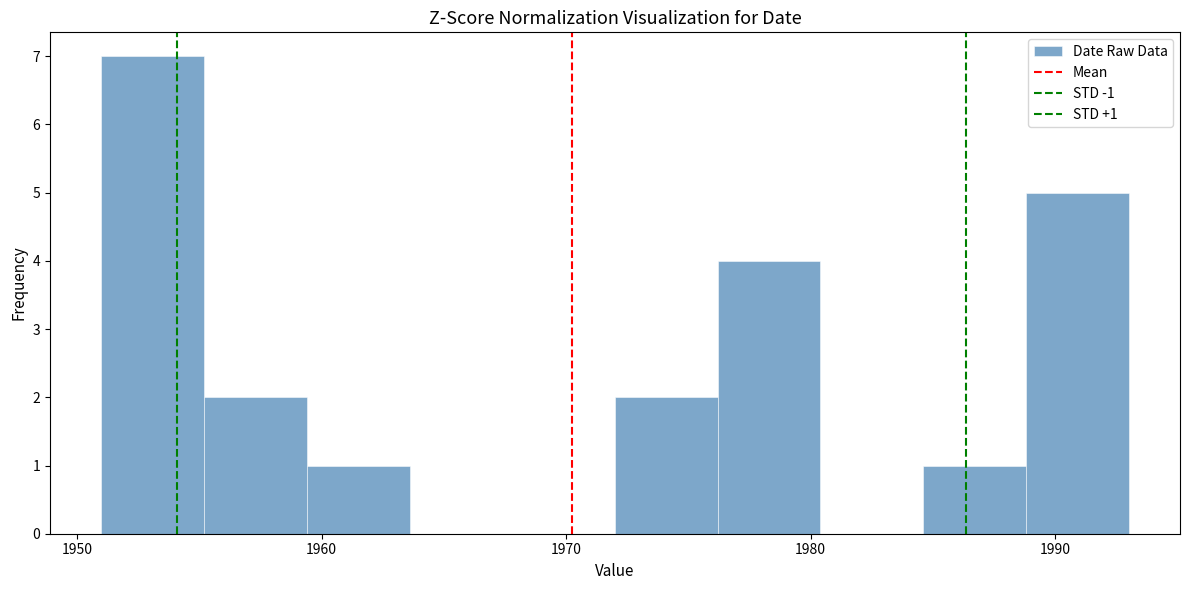

Over which range of the x-axis is the bar tallest?

1951.0 to 1955.2